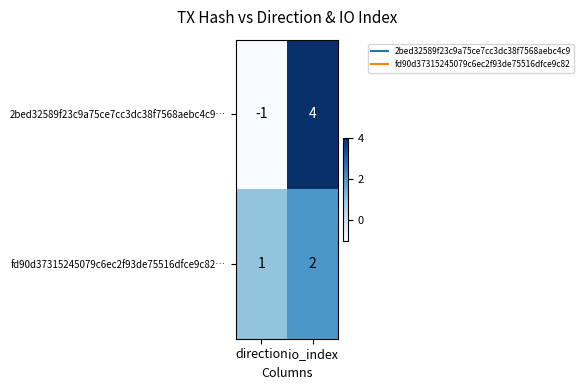

At direction, list the series in order from largest to smallest.

fd90d37315245079c6ec2f93de75516dfce9c82…, 2bed32589f23c9a75ce7cc3dc38f7568aebc4c9…